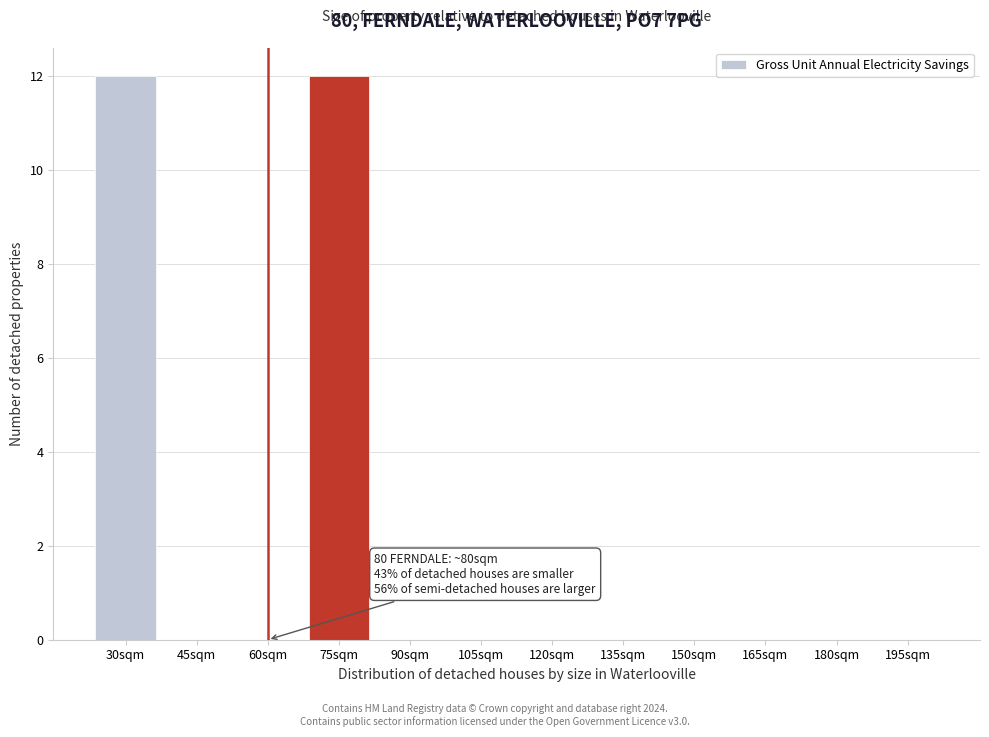

Reading right to left, what are all the values shown in this chart?

195sqm=0	180sqm=0	165sqm=0	150sqm=0	135sqm=0	120sqm=0	105sqm=0	90sqm=0	75sqm=12	60sqm=0	45sqm=0	30sqm=12